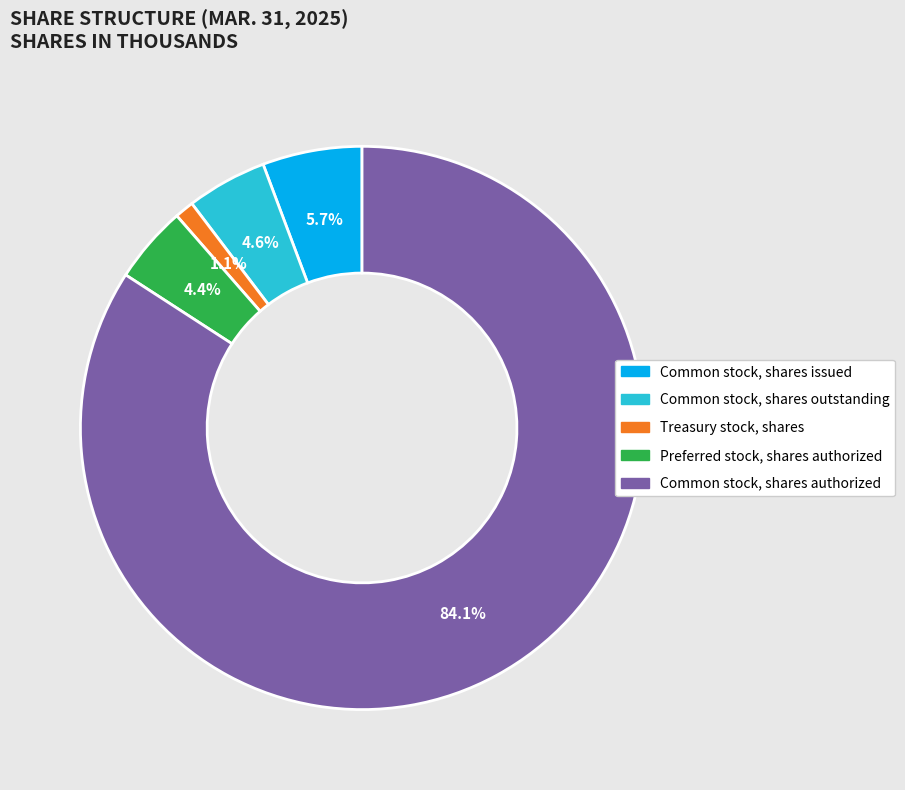

To the nearest percent, what is the difference between the largest and smallest slice percentages?

83%